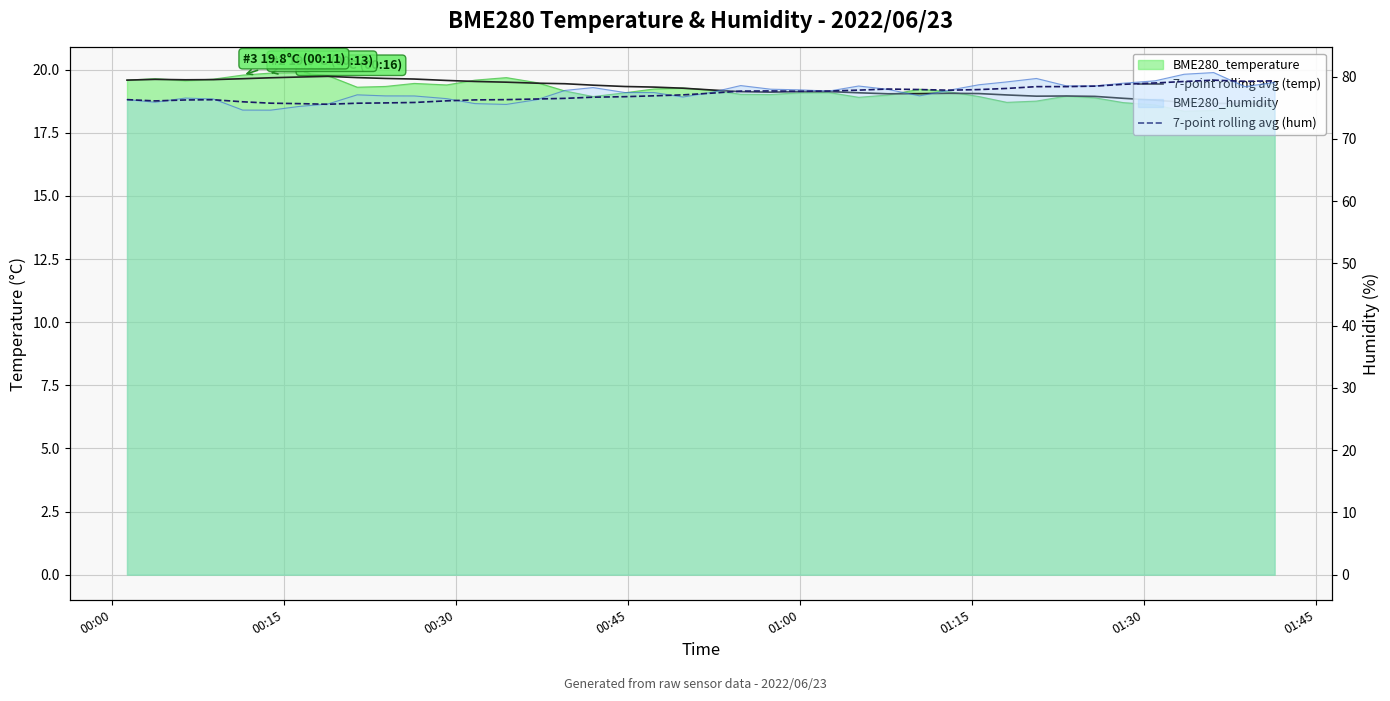

What is the difference between the maximum and minimum values in the 7-point rolling avg (temp) series?

1.1